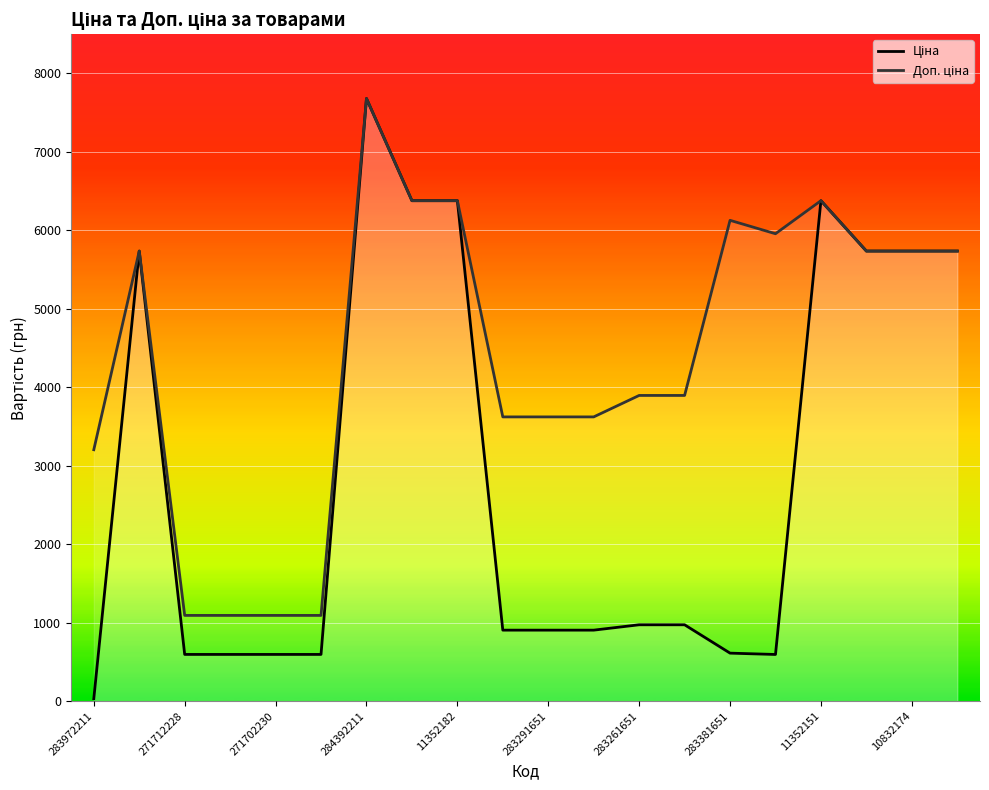

Which series has the widest spread of values?

Ціна